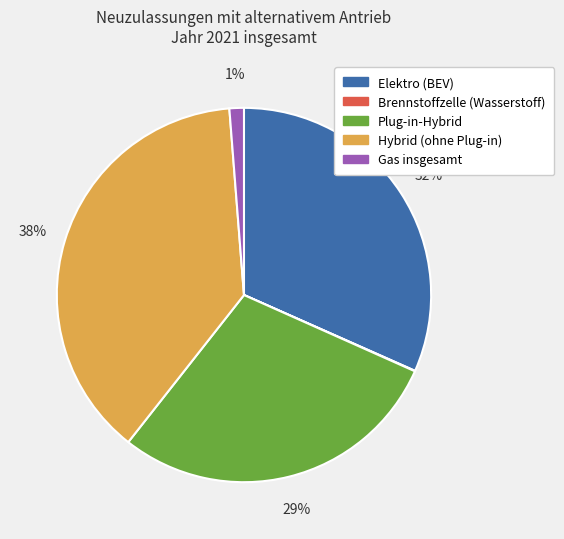

The Plug-in-Hybrid slice represents 29% of the pie. True or false?

True